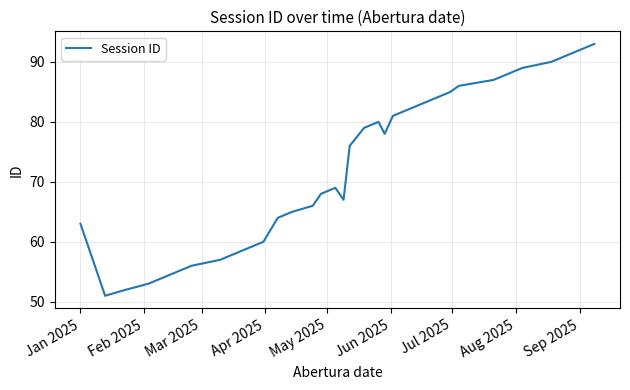

What is the smallest value displayed?

51